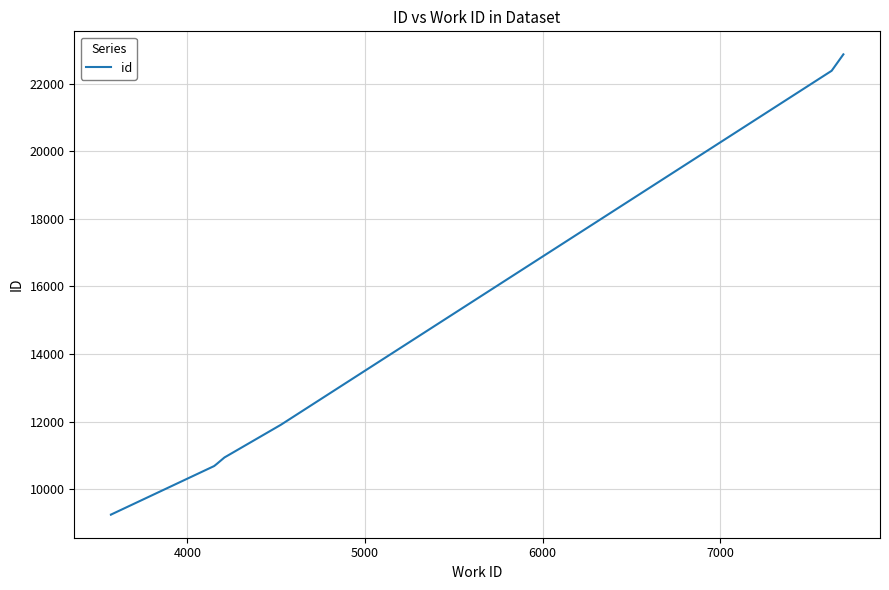

What is the greatest value displayed?

22869